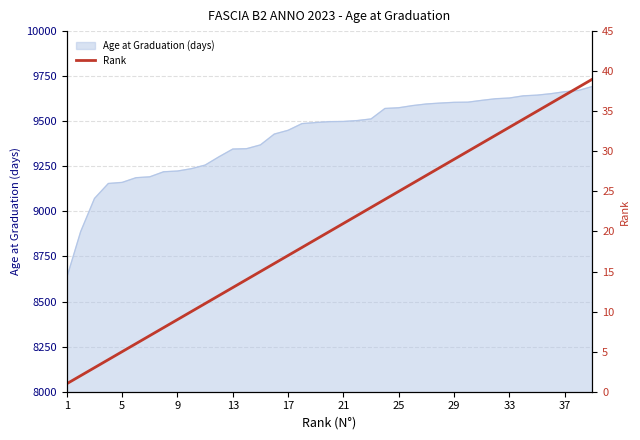

How many values exceed 20?

19